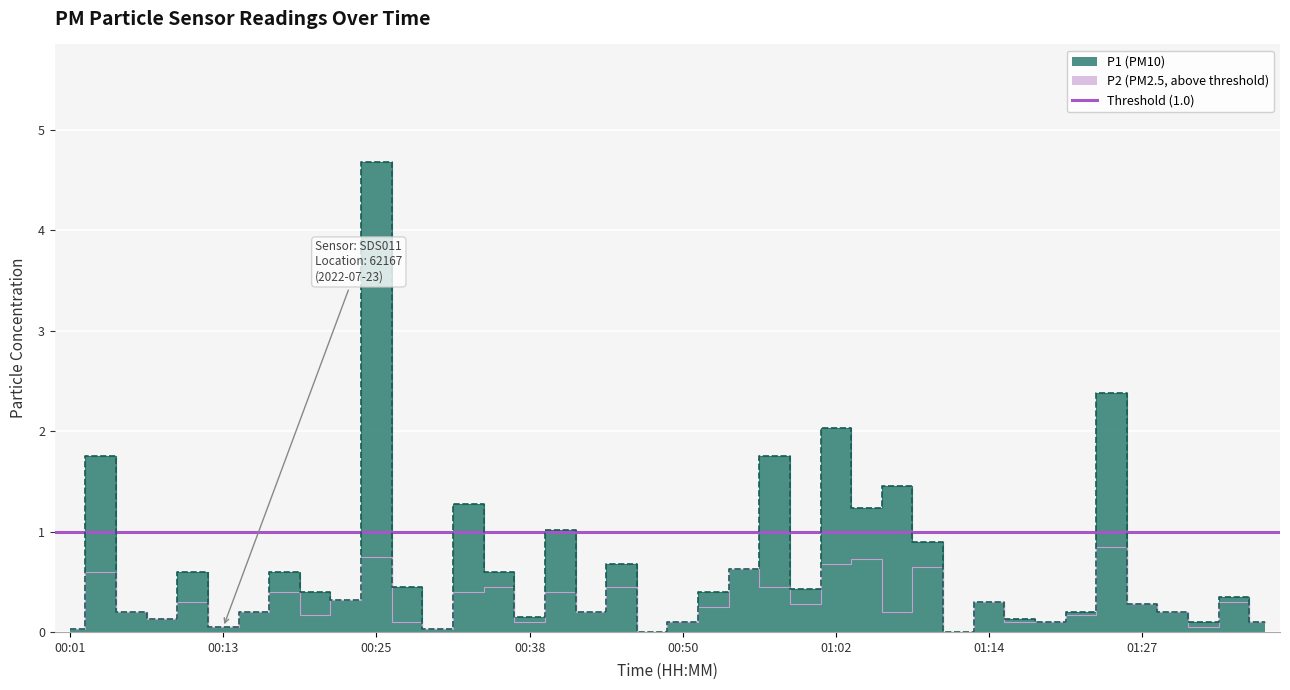

What is the label of the 1st point from the right?

01:36